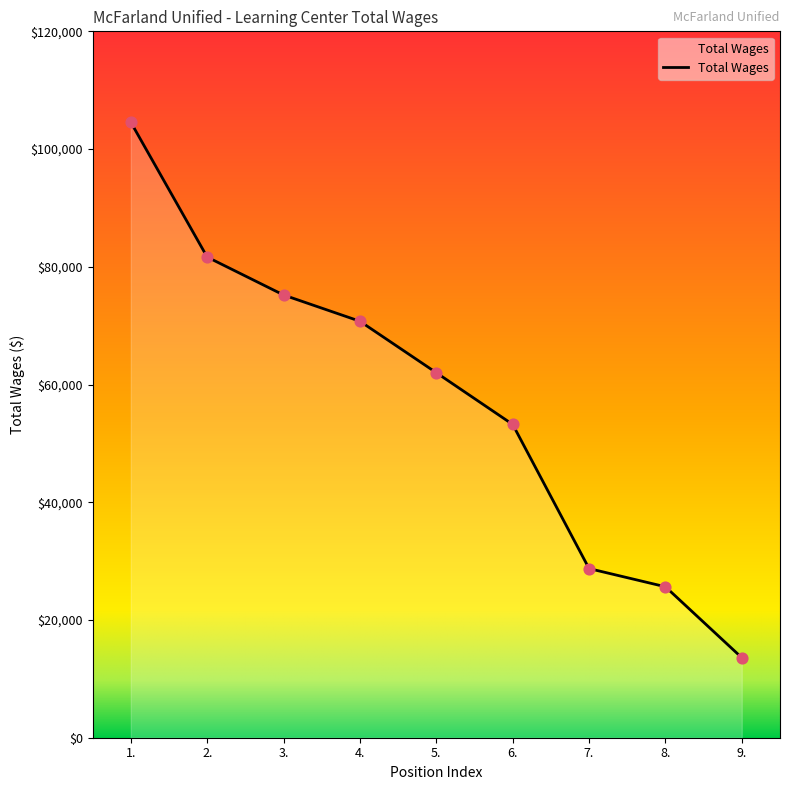

Between 2. and 5., which is larger?

2.